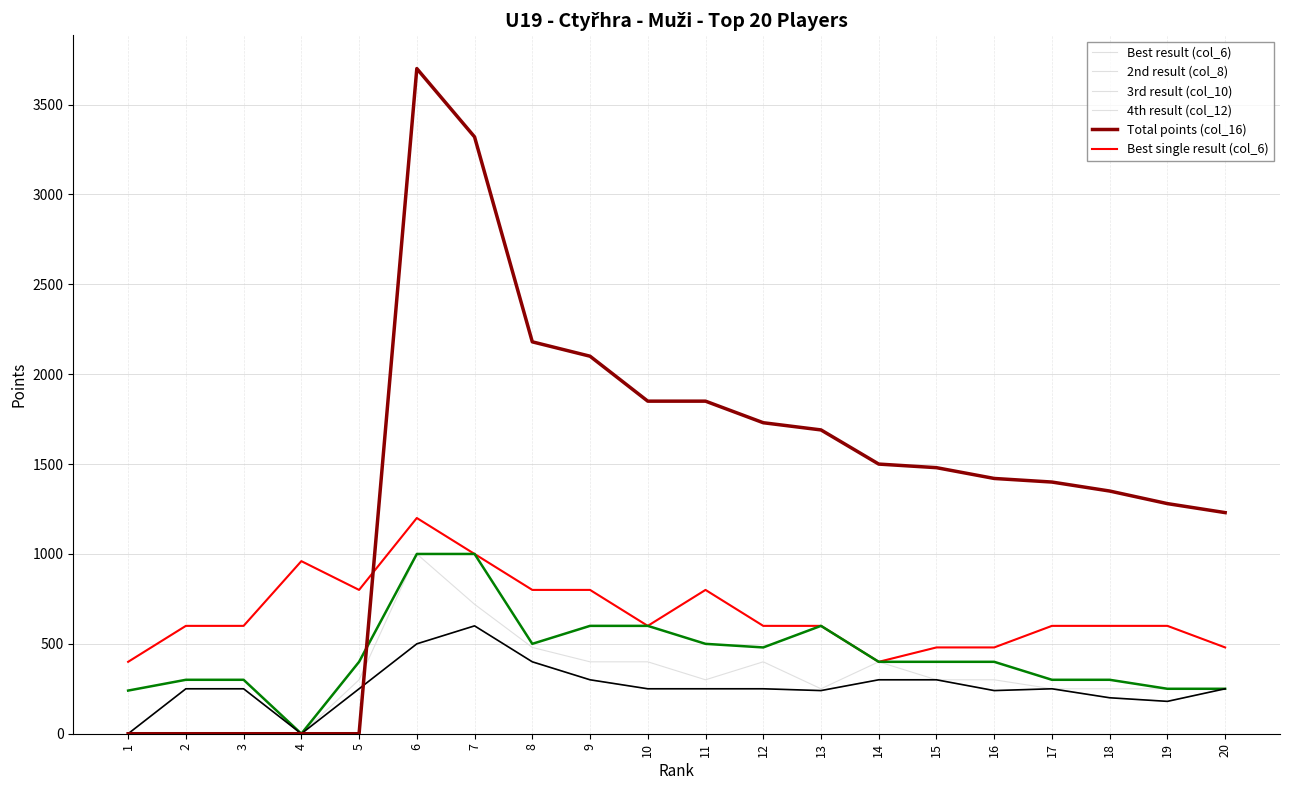

What is the average value of the Best result (col_6) series?

670